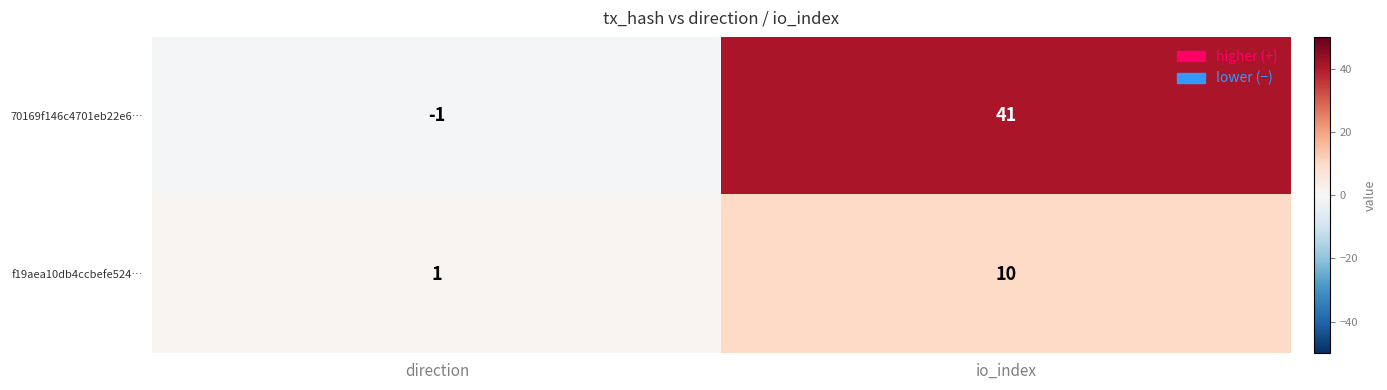

Rank the series by their maximum value, from lowest to highest.

f19aea10db4ccbefe524…, 70169f146c4701eb22e6…